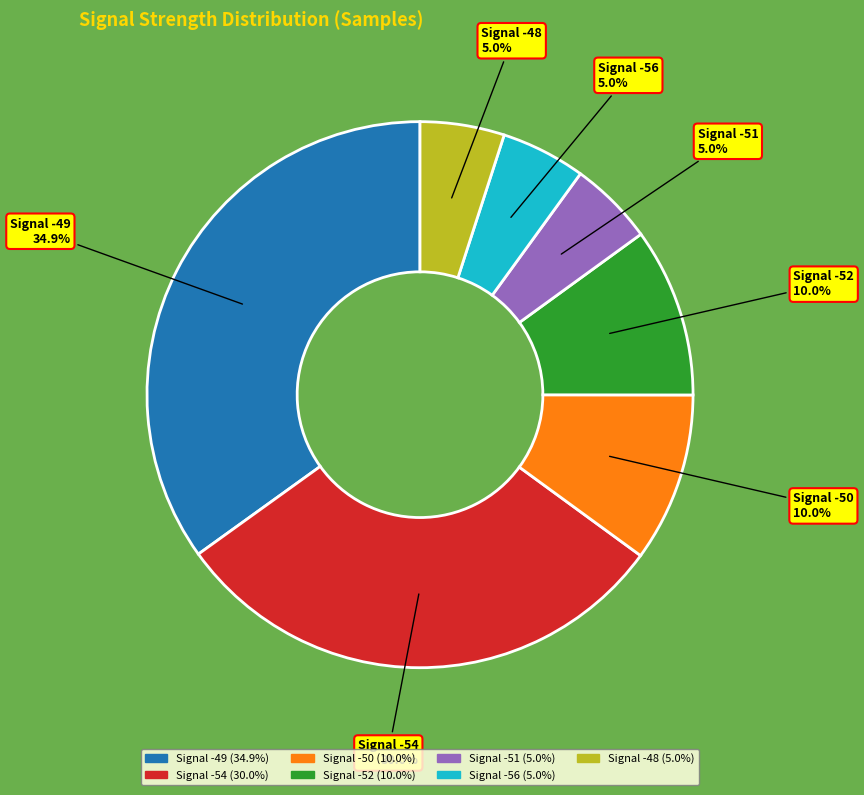

Does any single category account for the majority?

No